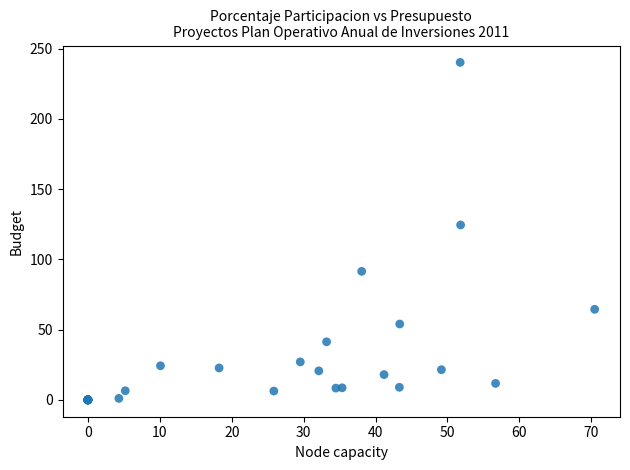

What Y value in the scatter plot is closest to 120?

124.5